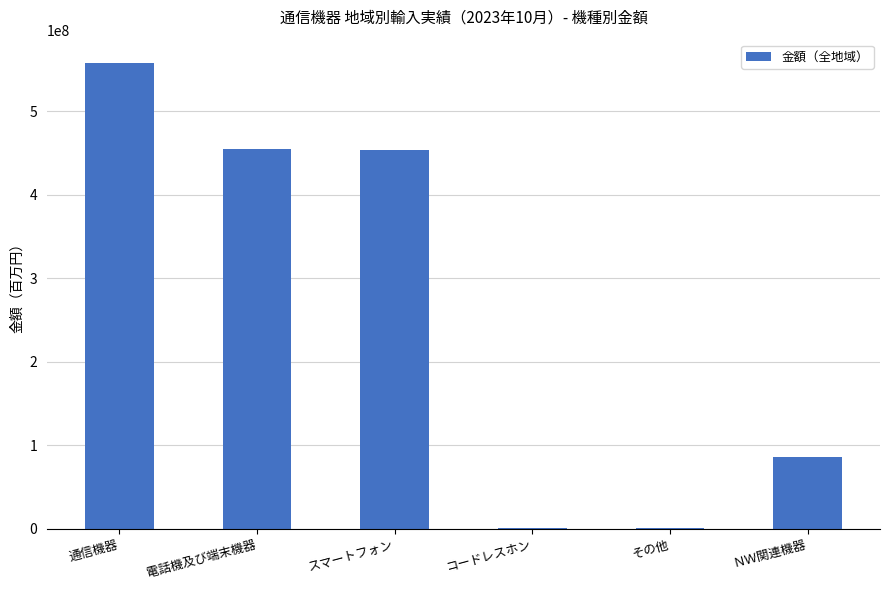

Count the number of categories in the chart.

6